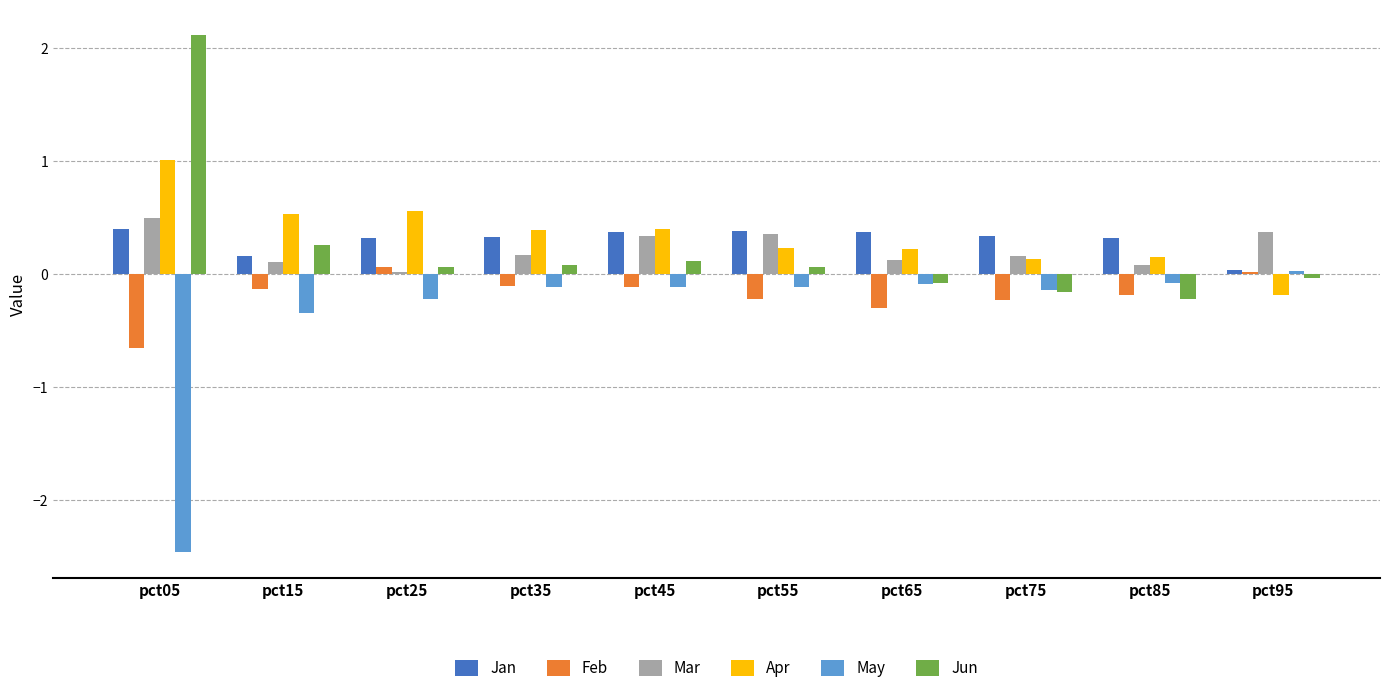

What is the average value of the May series?

-0.4